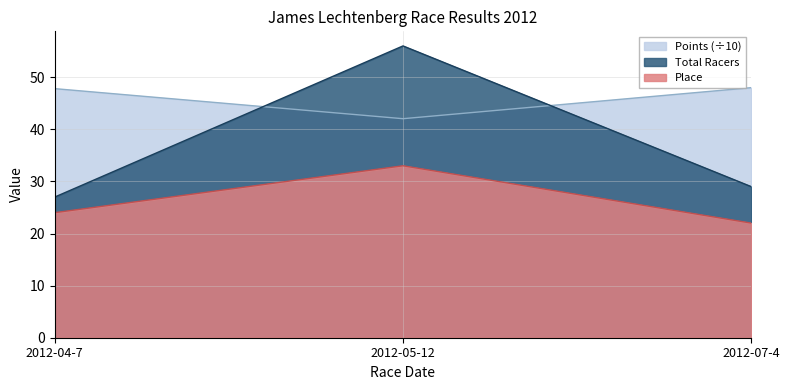

What position from the right is 2012-04-7?

3